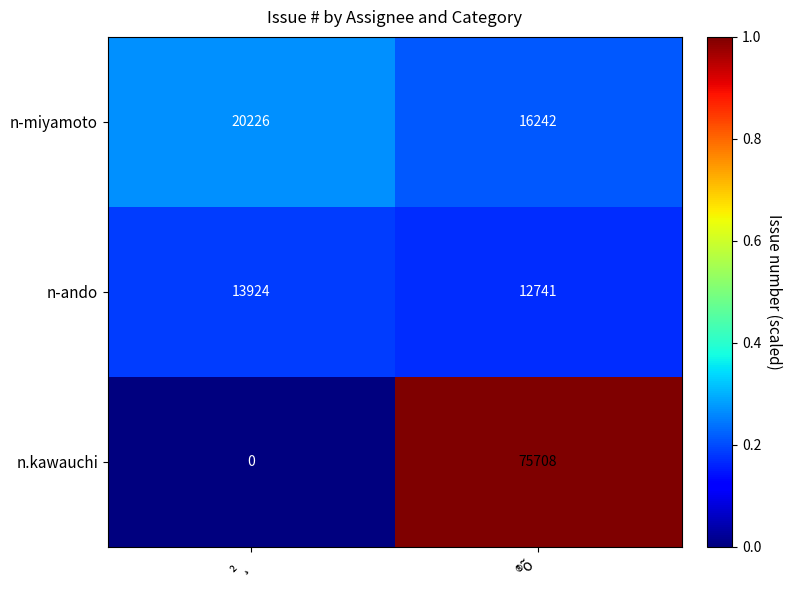

What is the difference between the maximum and minimum values in the n-ando series?

1183